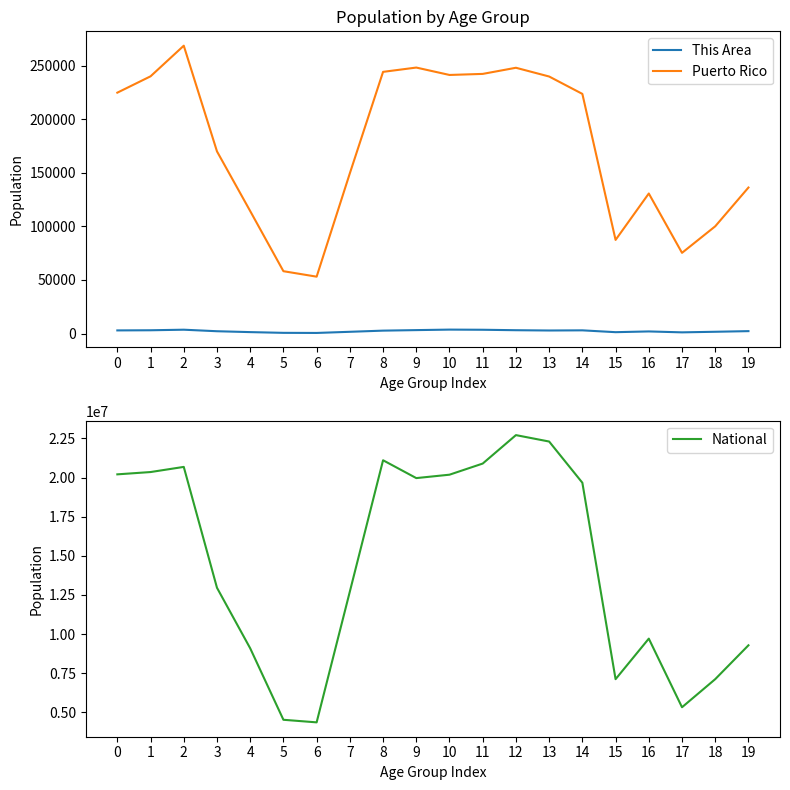

At which category is the sum across all series the highest?

12